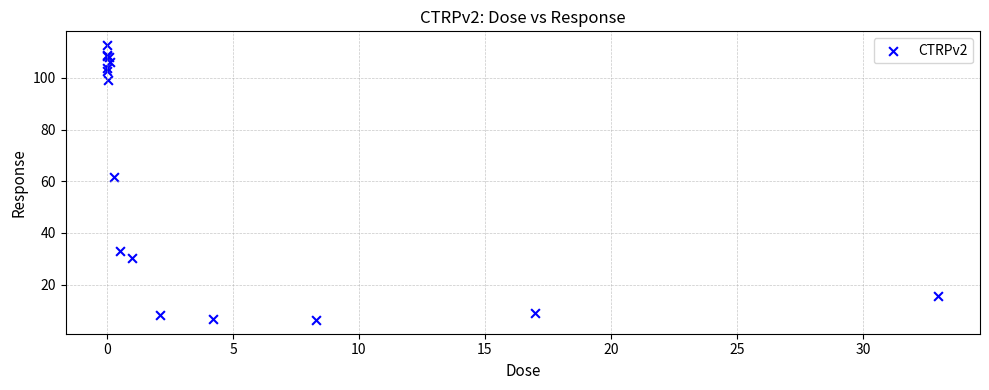

What Y value in the scatter plot is closest to 59?

61.6